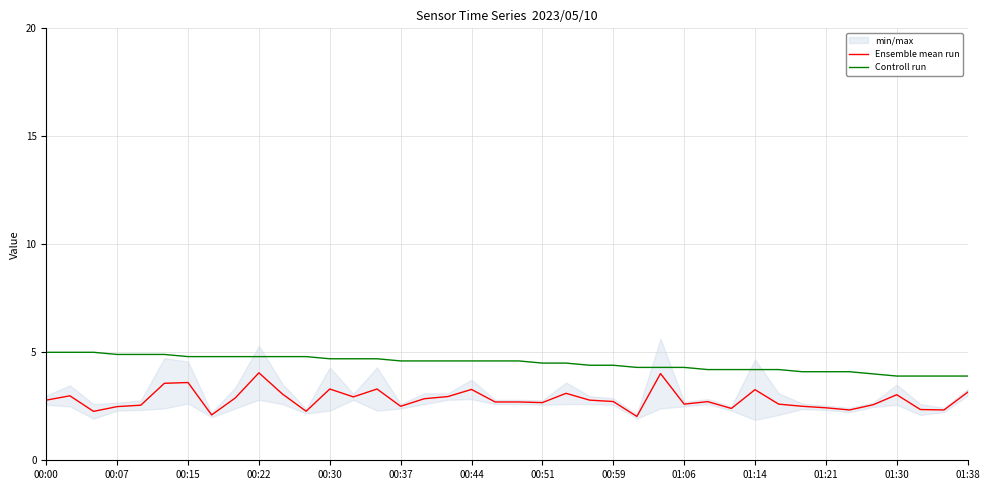

The Ensemble mean run series shows 4.0 at 00:22. True or false?

True